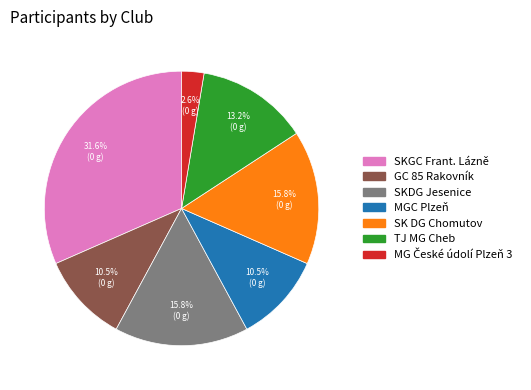

True or false: MGC Plzeň accounts for 23% of the total.

False